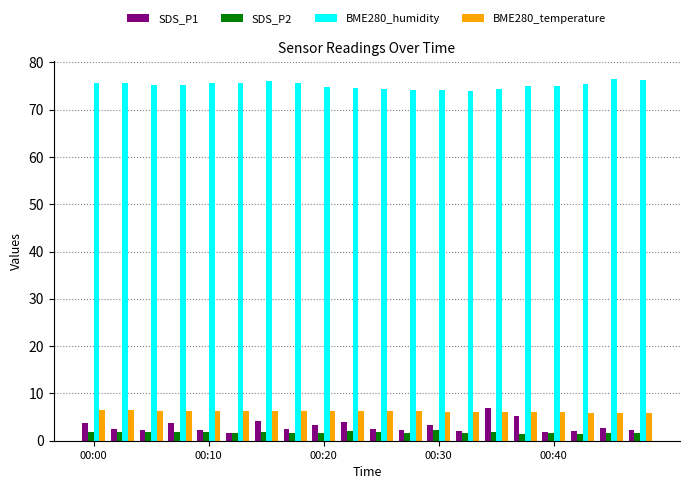

What is the average value of the SDS_P1 series?

3.1